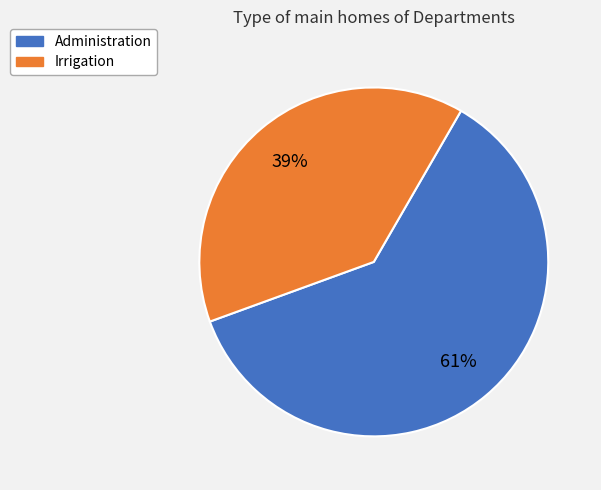

To the nearest percent, what percentage of the pie is Irrigation?

39%